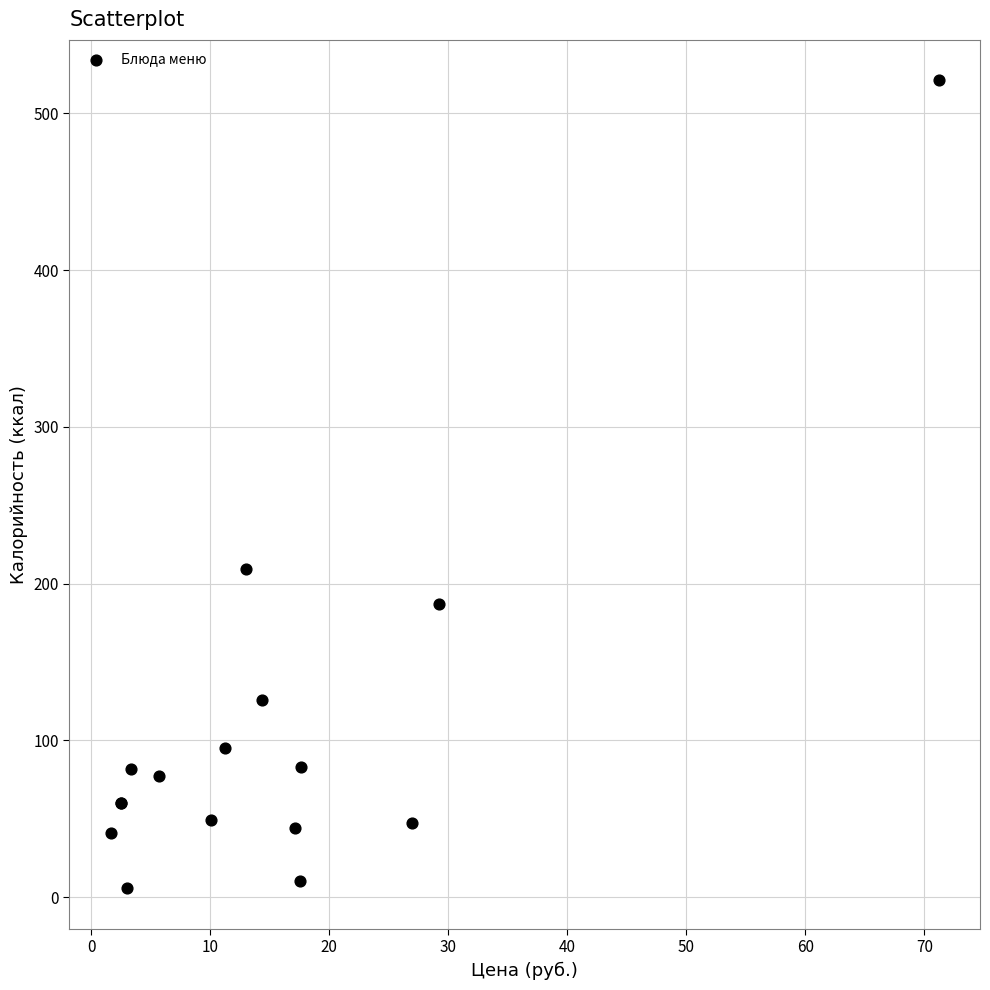

What Y value in the scatter plot is closest to 263?

209.0